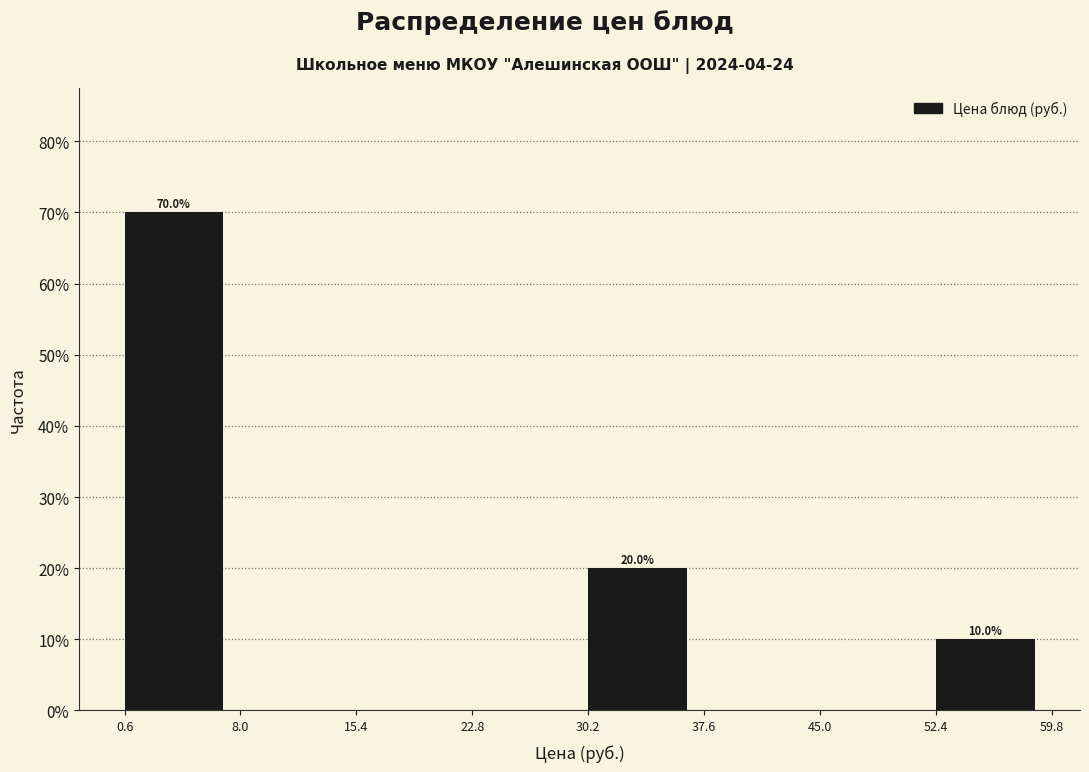

Which range on the x-axis has the tallest bar?

0.6 to 8.0